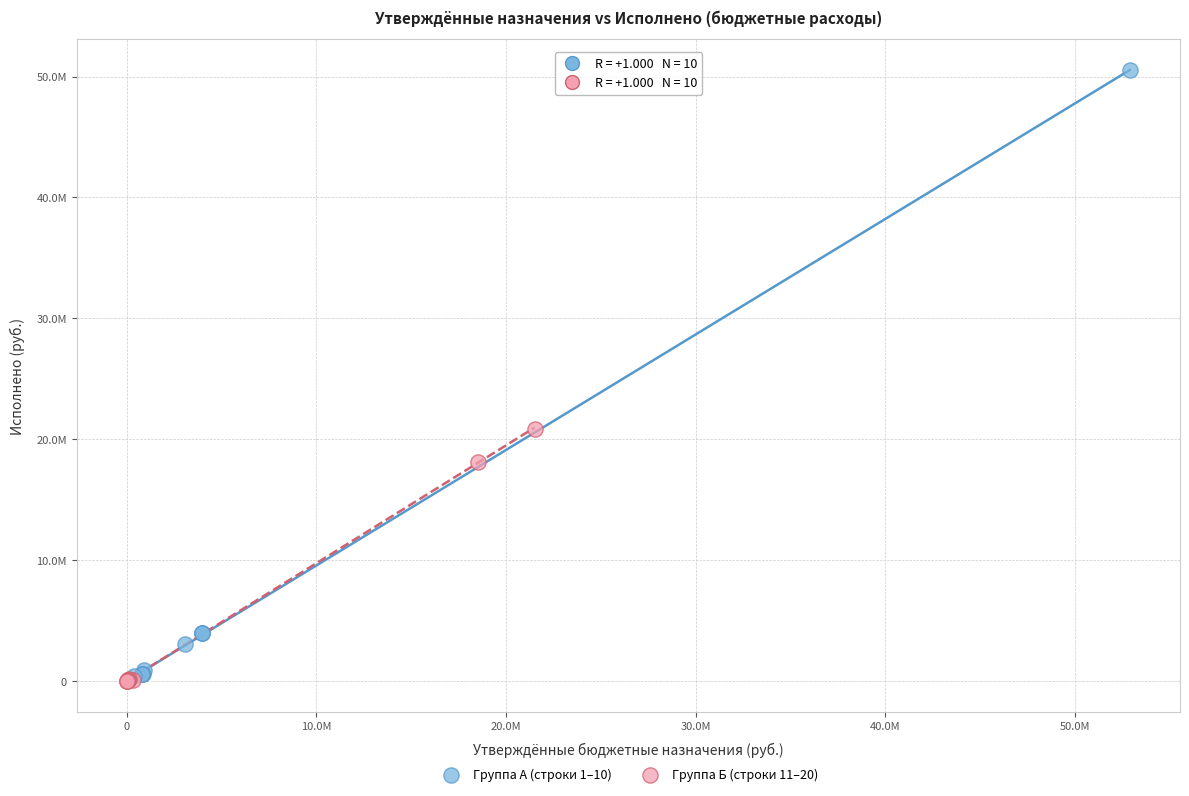

What are all the series names shown in the legend?

Группа А (строки 1–10), Группа Б (строки 11–20)